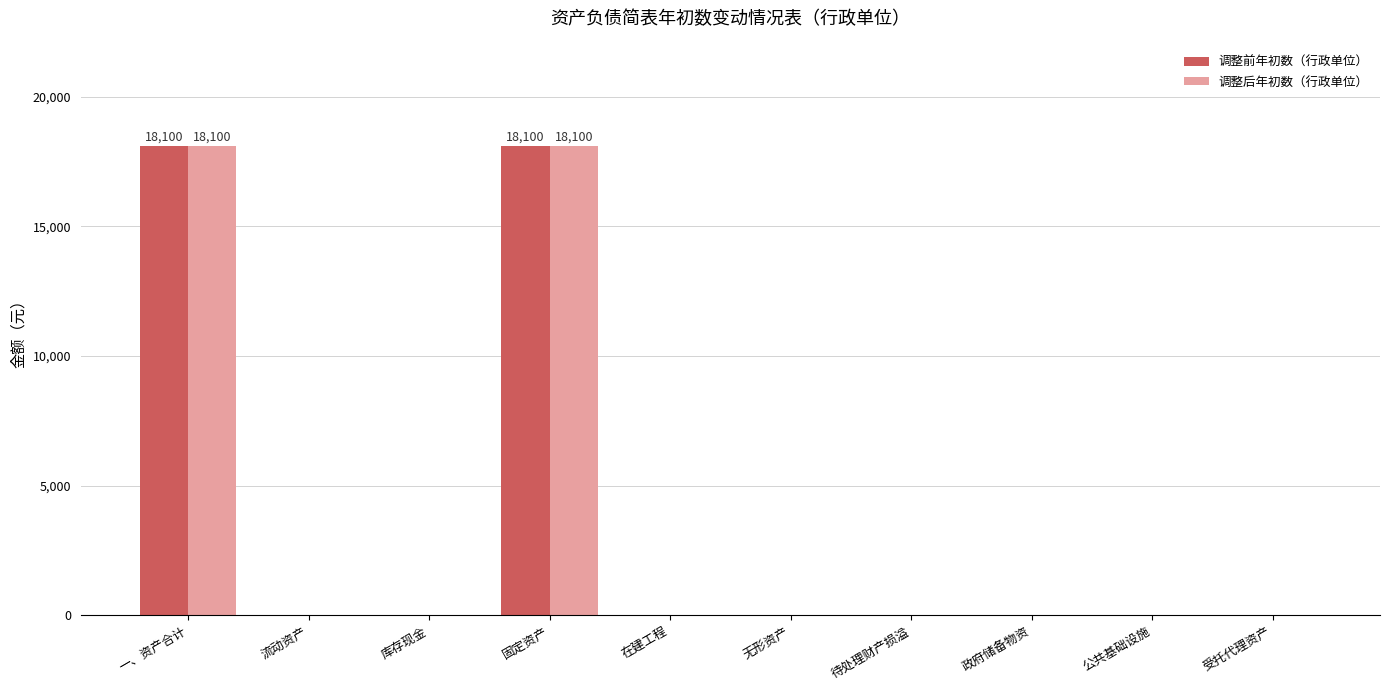

Are the bars grouped side by side (vs. stacked)?

Yes